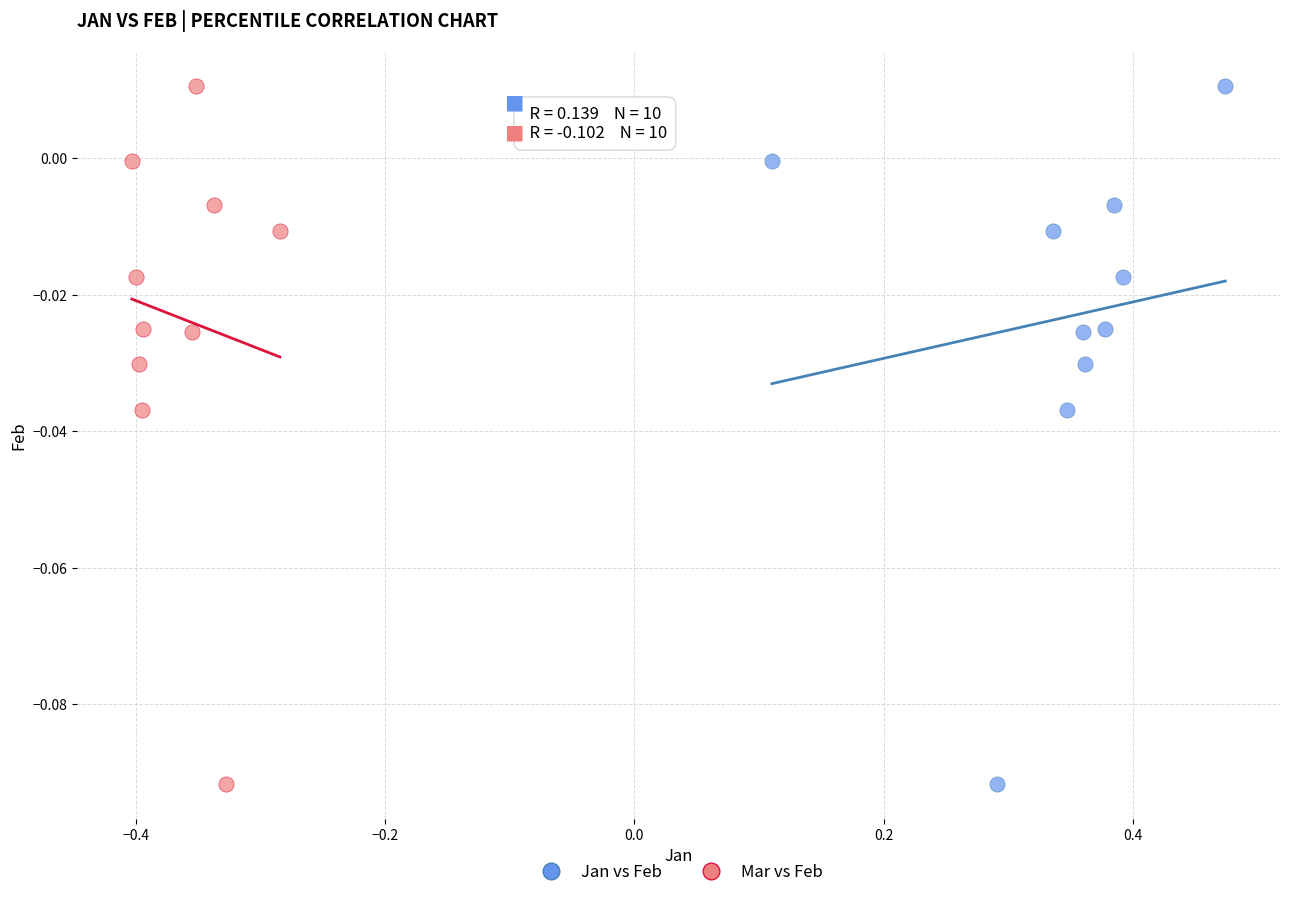

What are all the series names shown in the legend?

Jan vs Feb, Mar vs Feb